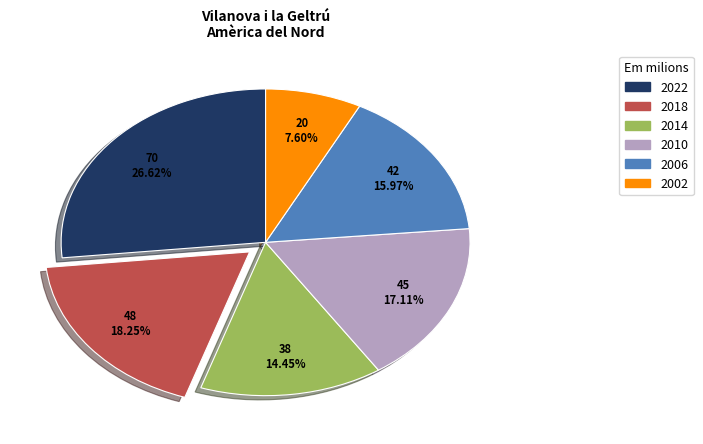

Count the number of slices in the pie.

6